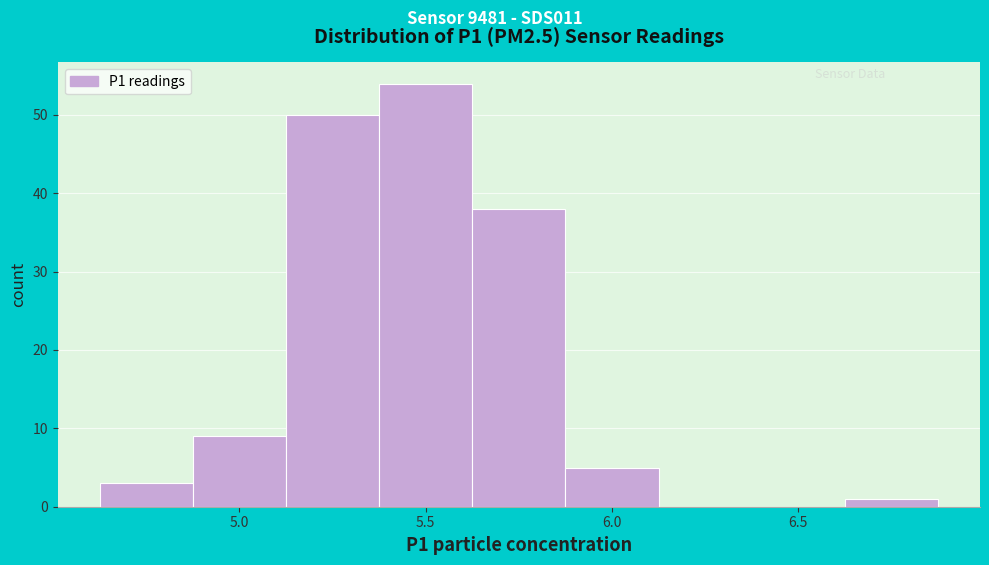

How tall is the bar that spans 4.625 to 4.875 on the x-axis? Neither the bar edges nor the heights are printed on the chart, so give them approximately, as read against the axes.

3